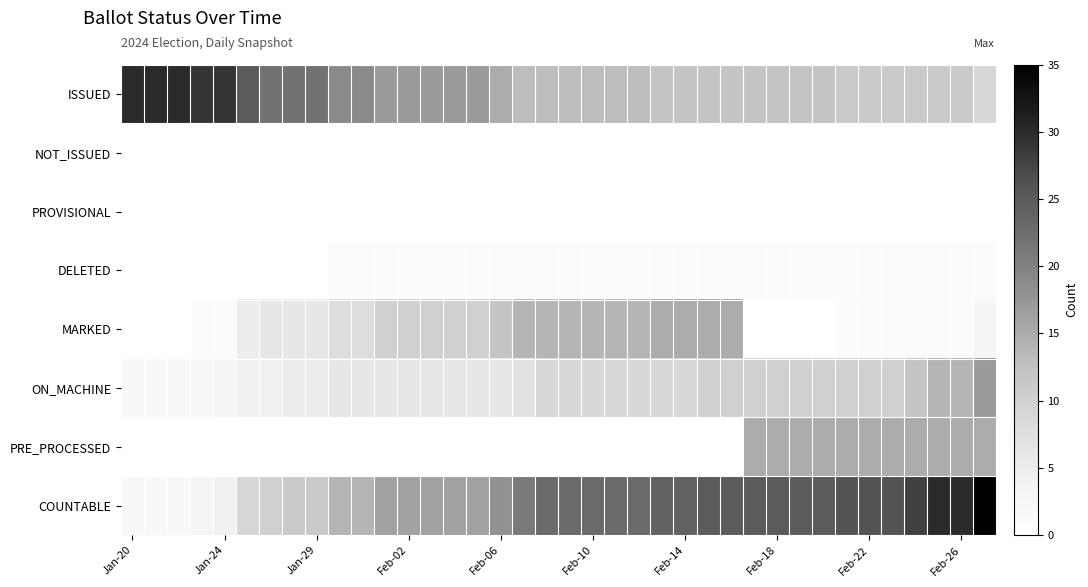

Which series has the largest total across all categories?

COUNTABLE